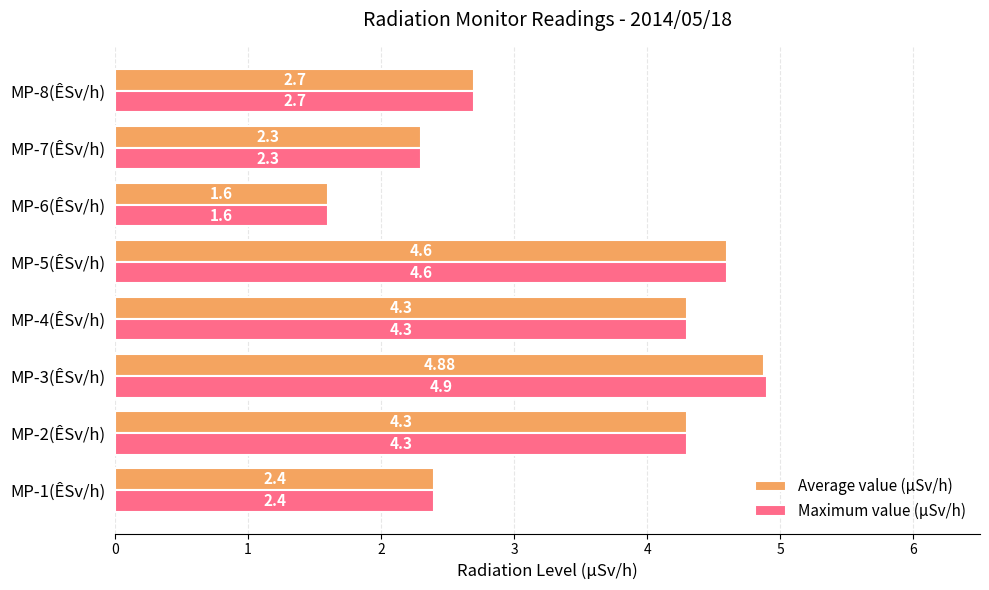

What is the sum of the Maximum value (µSv/h) values at MP-2(ÊSv/h) and MP-3(ÊSv/h)?

9.2